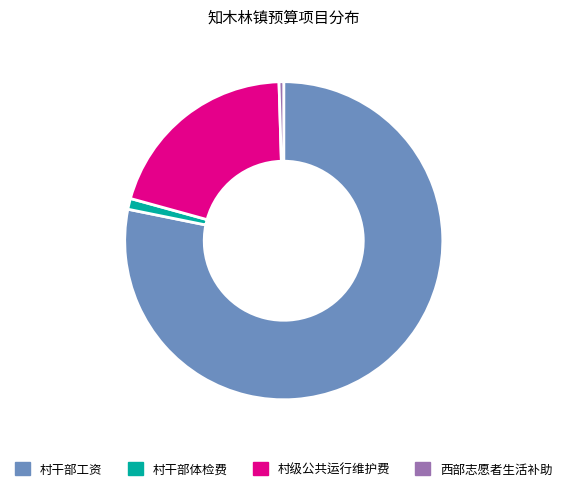

Between 村级公共运行维护费 and 村干部工资, which is larger?

村干部工资